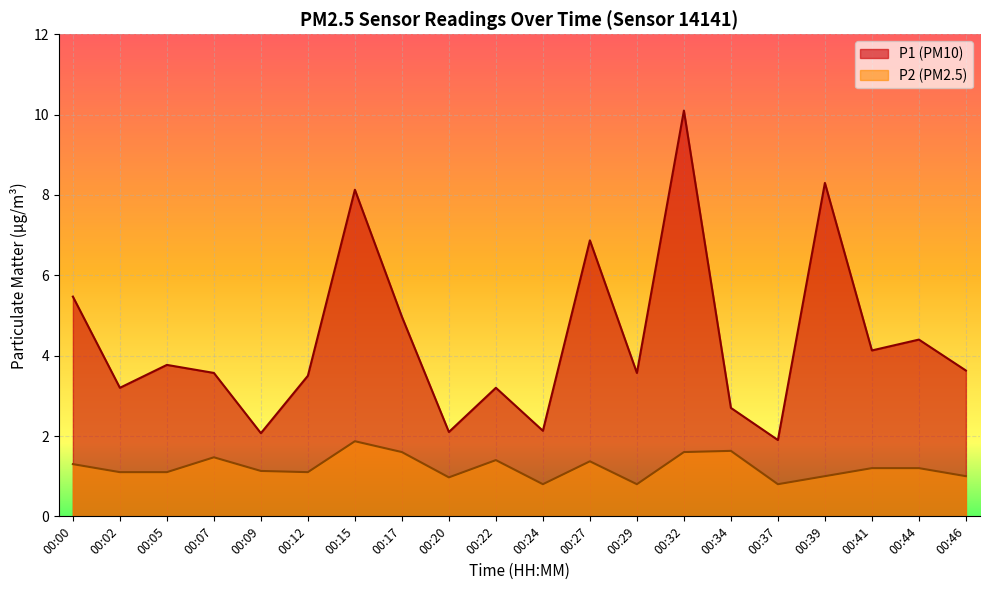

Count the number of categories in the chart.

20